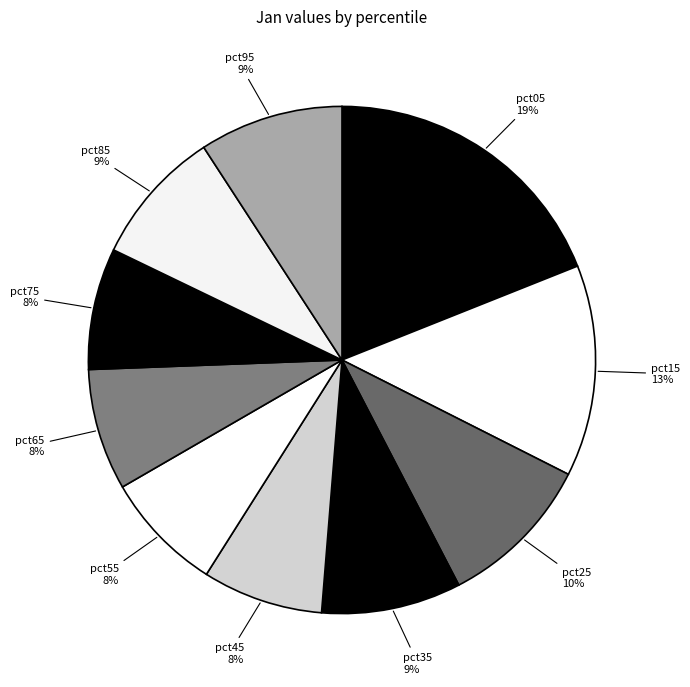

What is the largest slice in the pie chart?

pct05